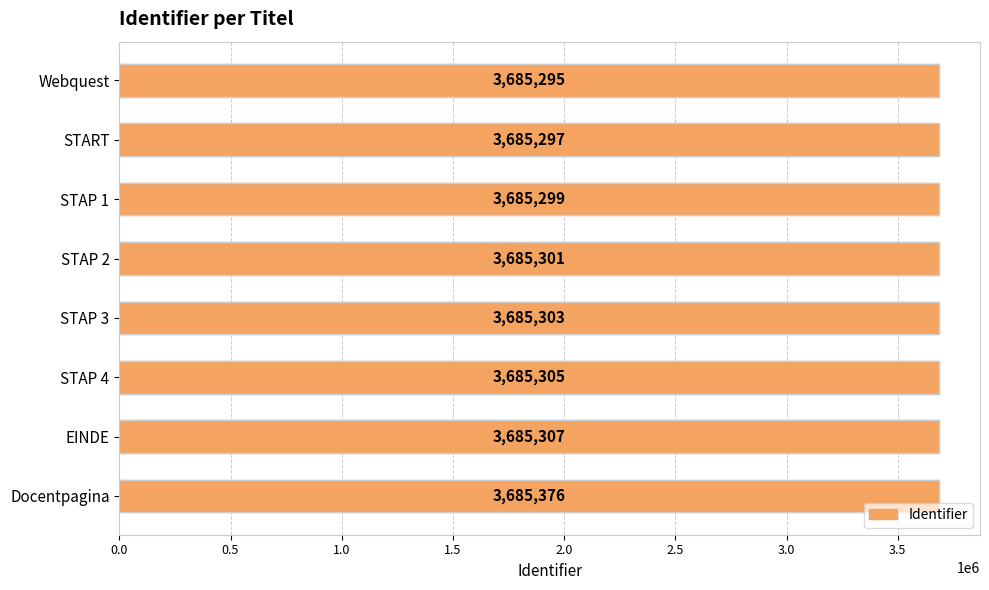

How many data points are above 3685303?

3